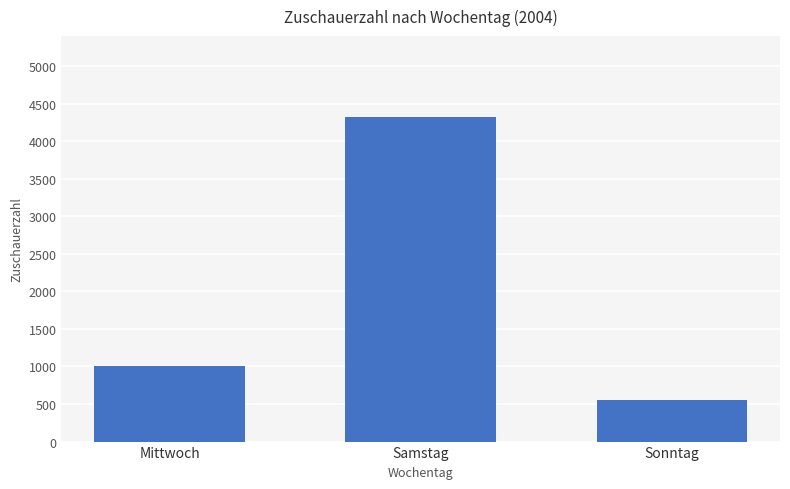

Read the value at Mittwoch, to the nearest 10.

1000